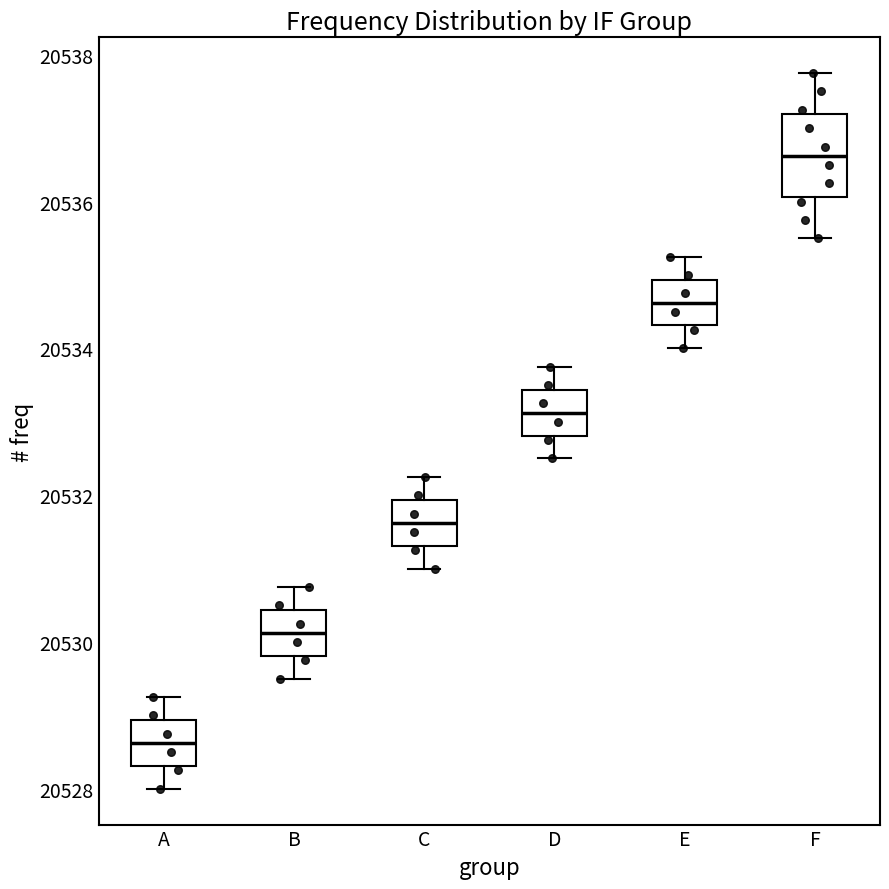

Which box's median line is the lowest?

A